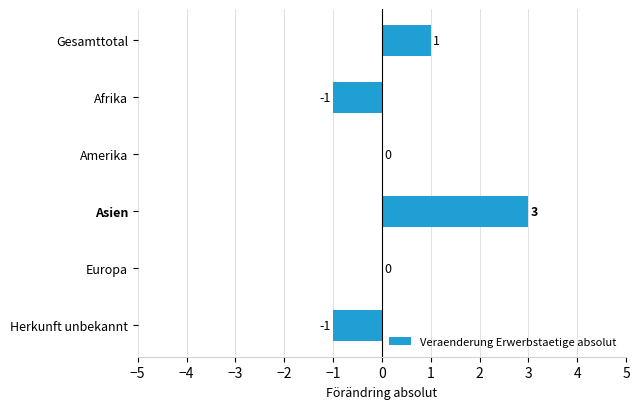

At which label is the value closest to 1?

Gesamttotal